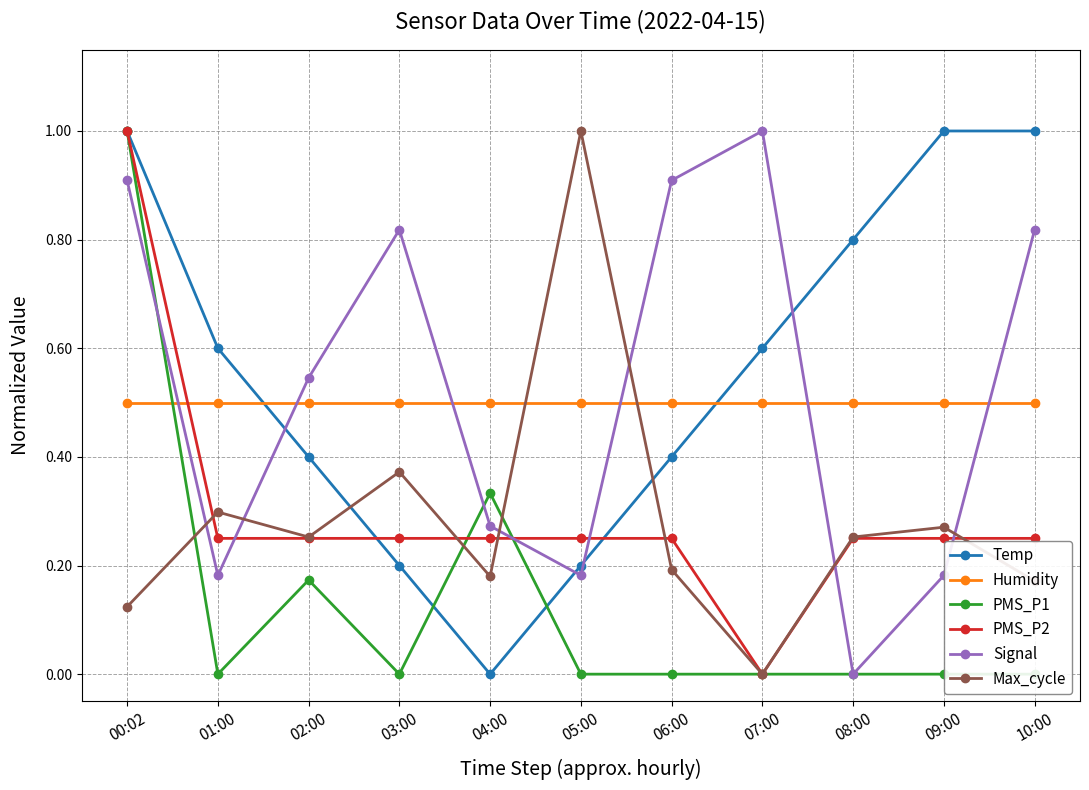

What position from the left is 01:00?

2